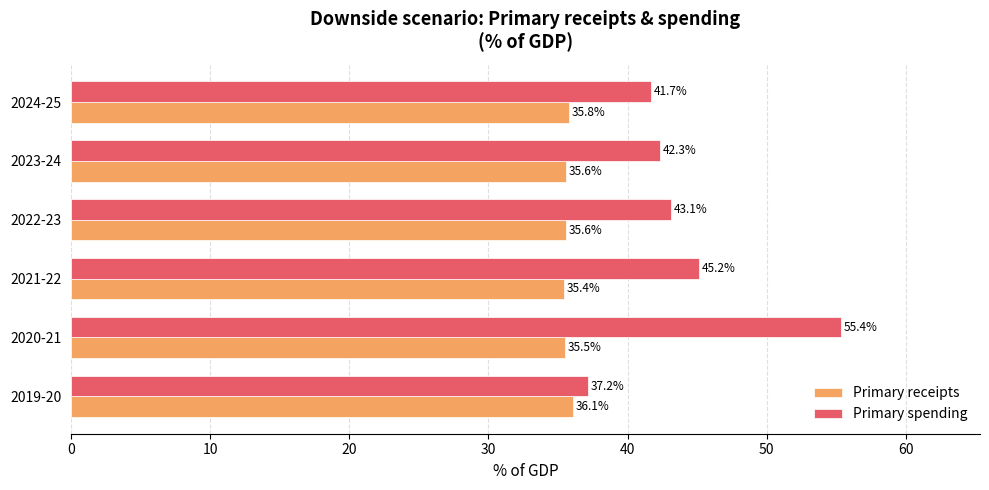

At which label is Primary receipts closest to 35?

2021-22